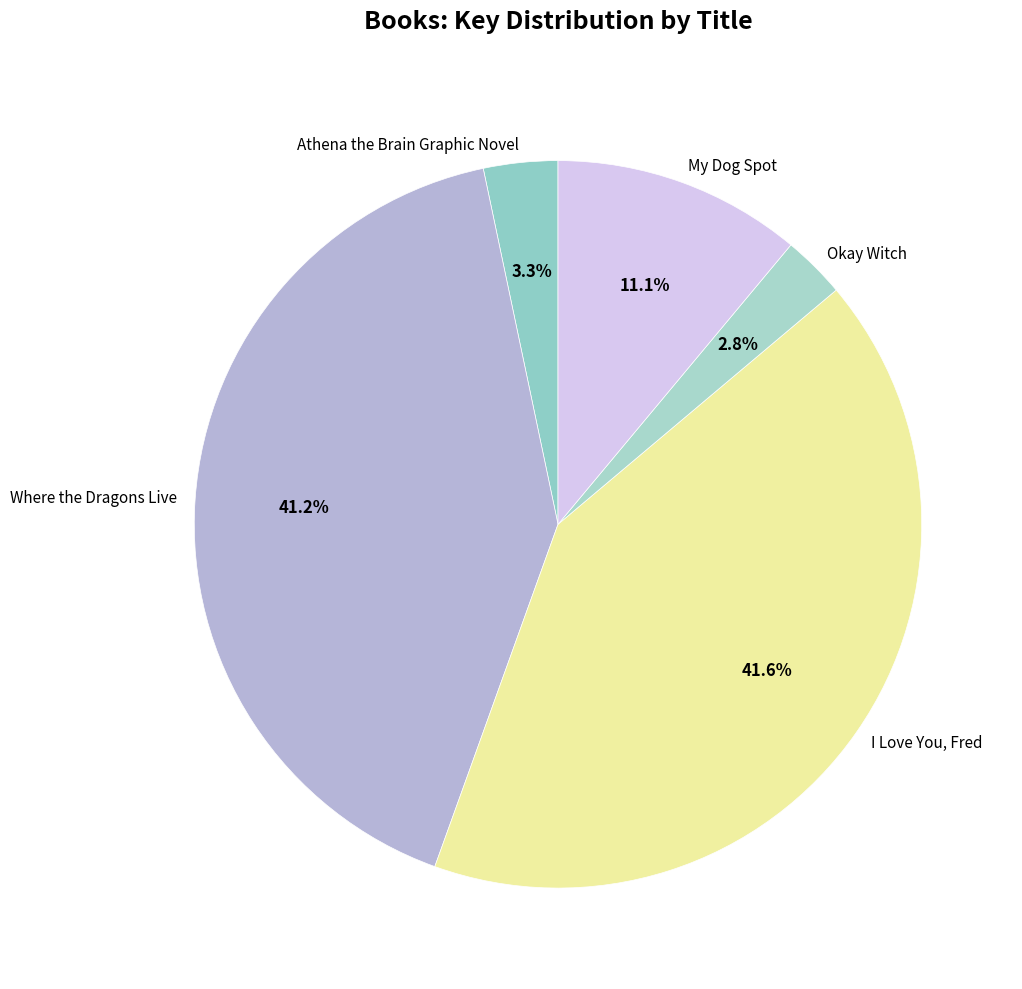

Rank the categories by value from lowest to highest.

Okay Witch, Athena the Brain Graphic Novel, My Dog Spot, Where the Dragons Live, I Love You, Fred